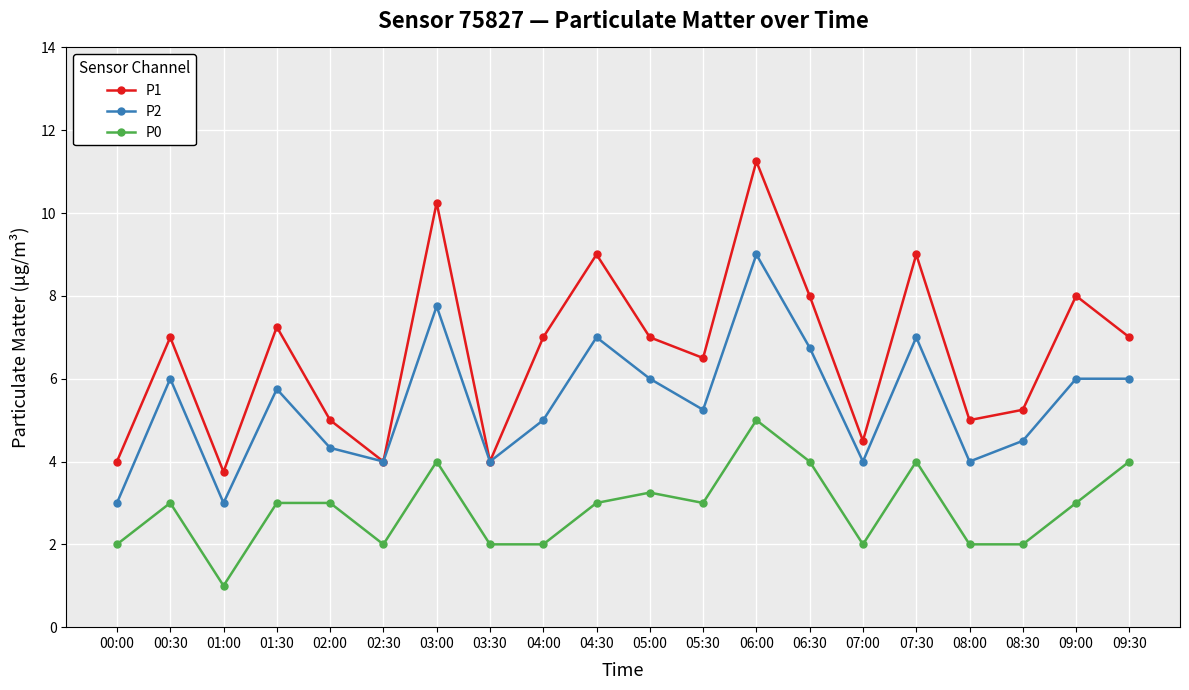

How many data points does each series have?

20